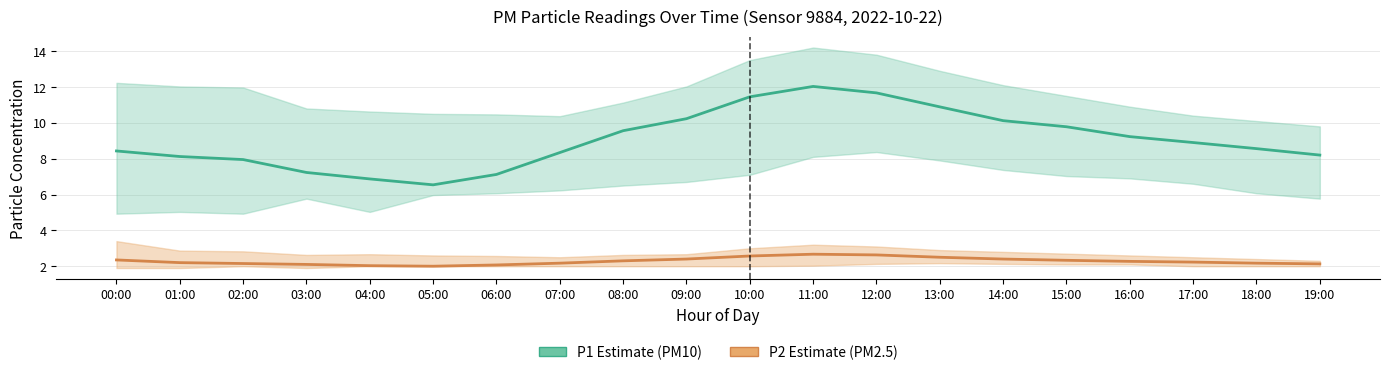

What is the value of the P1 (PM10) point at the 2nd from the left?

8.1